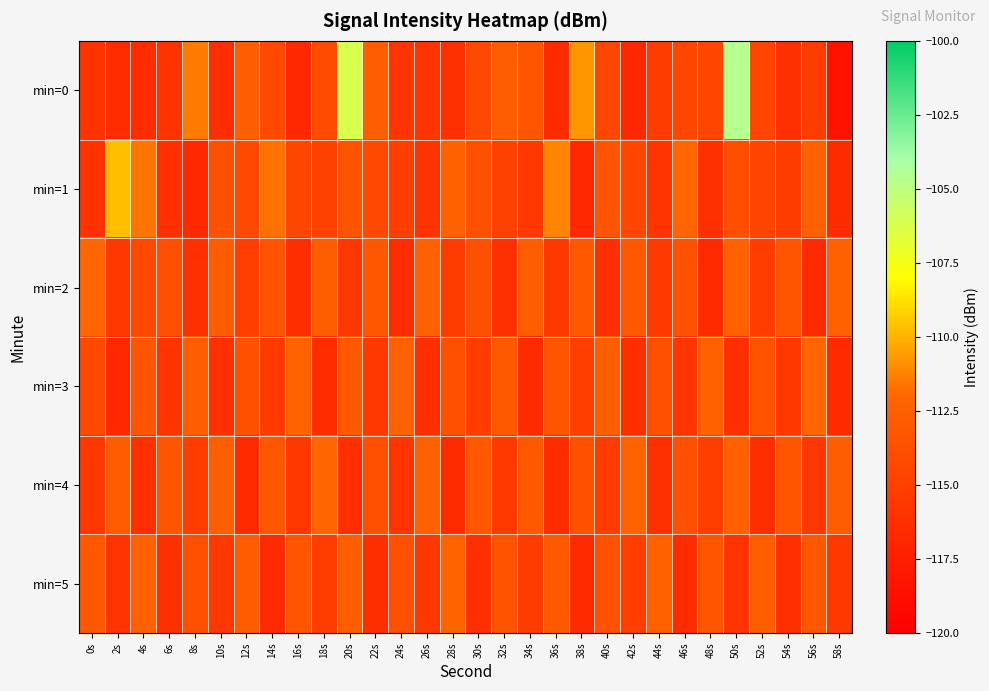

At which category does the chart reach its peak across all series?

50s